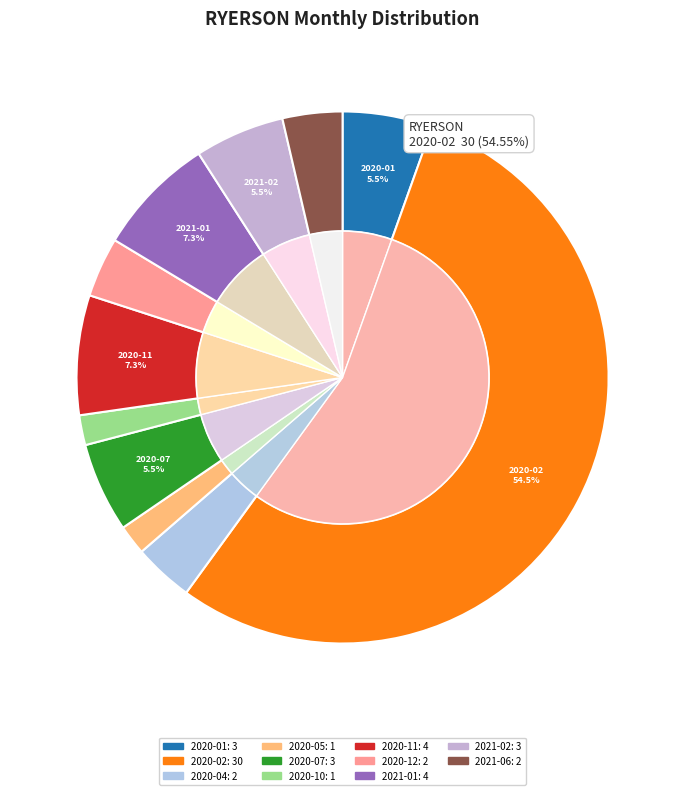

What percentage is NOT represented by 2020-12?

96.4%